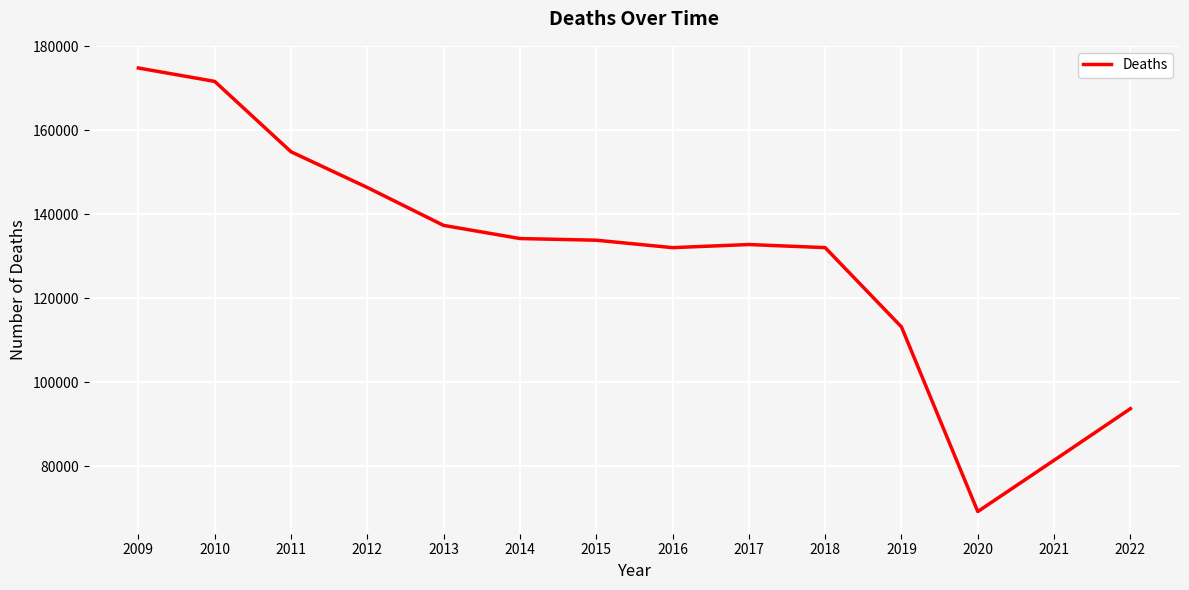

What is the maximum value shown in the chart?

174870